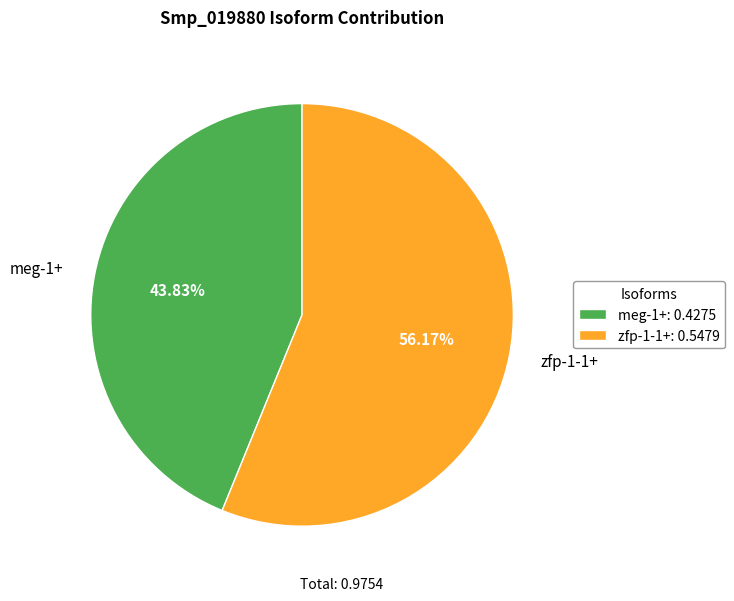

True or false: meg-1+ accounts for 38% of the total.

False